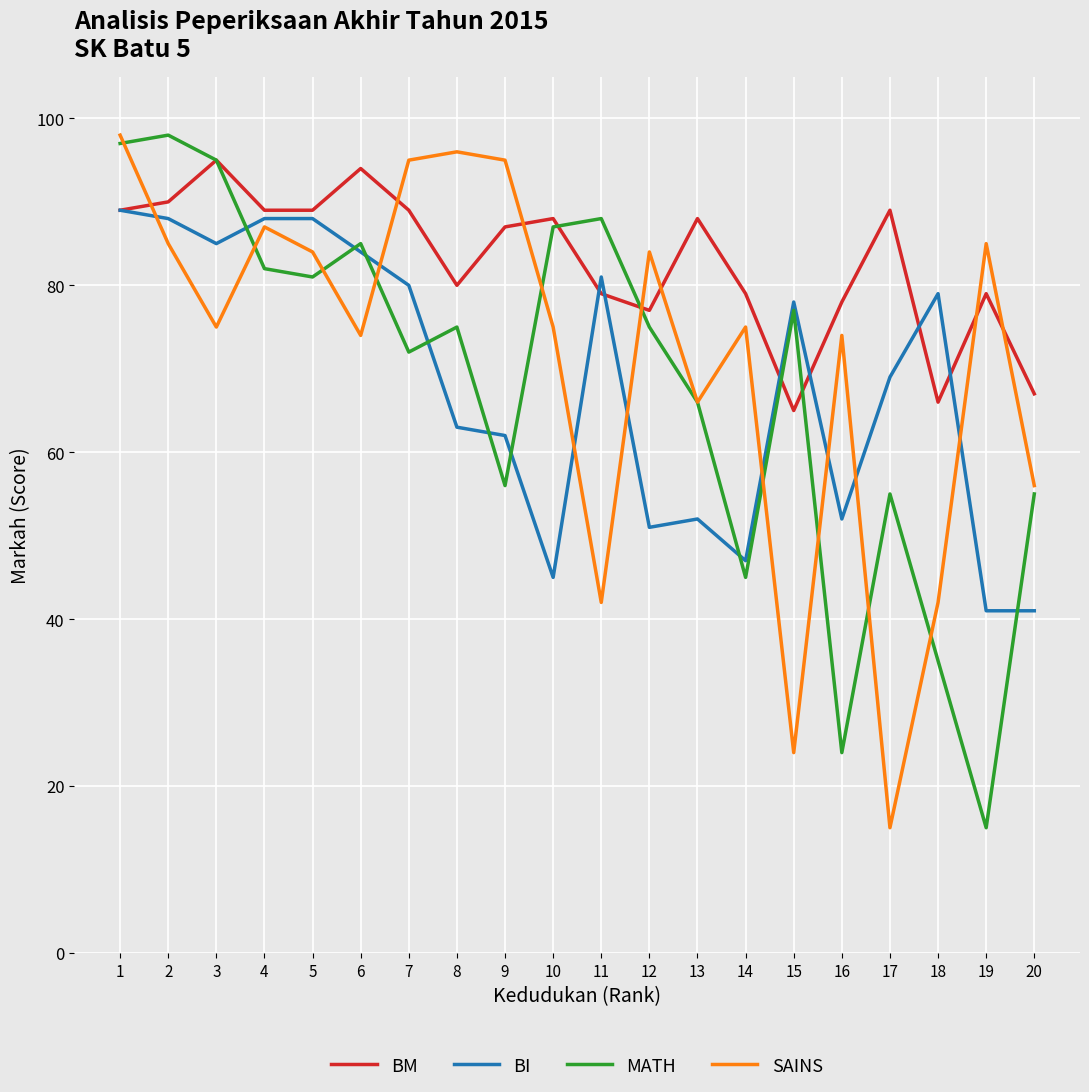

What is the difference between the highest and lowest values at 18?

44